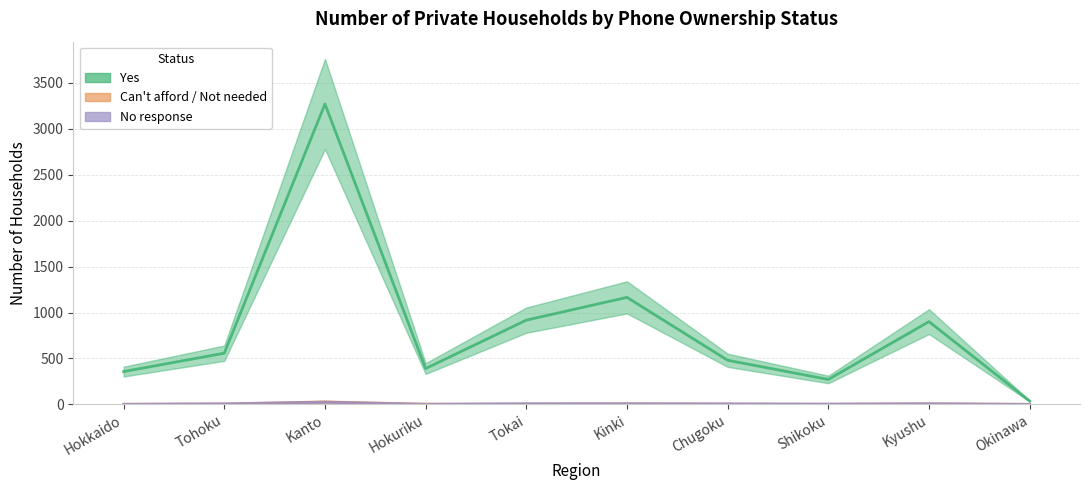

List the labels in order of Not needed value, smallest first.

Okinawa, Hokkaido, Tokai, Shikoku, Hokuriku, Chugoku, Tohoku, Kinki, Kyushu, Kanto